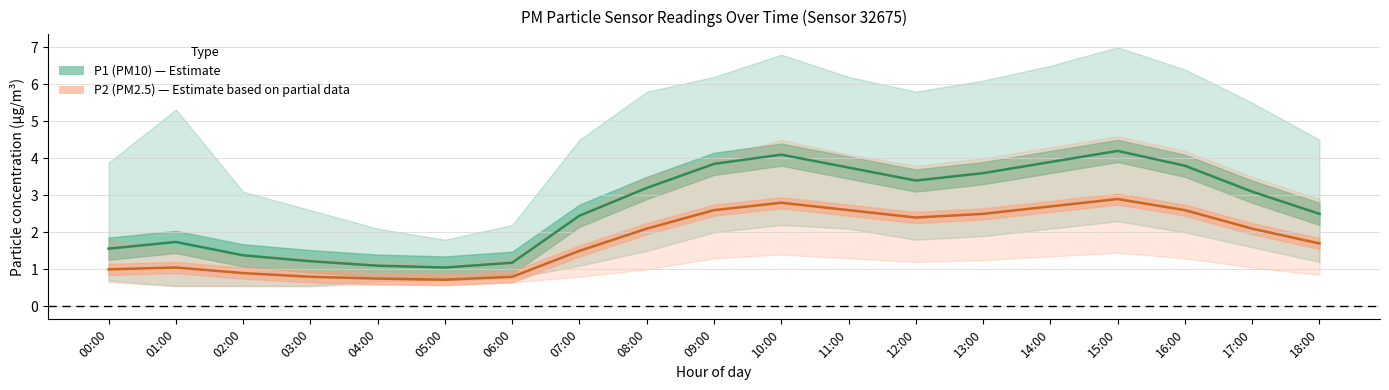

What is the sum of all P1 (PM10) values?

51.1